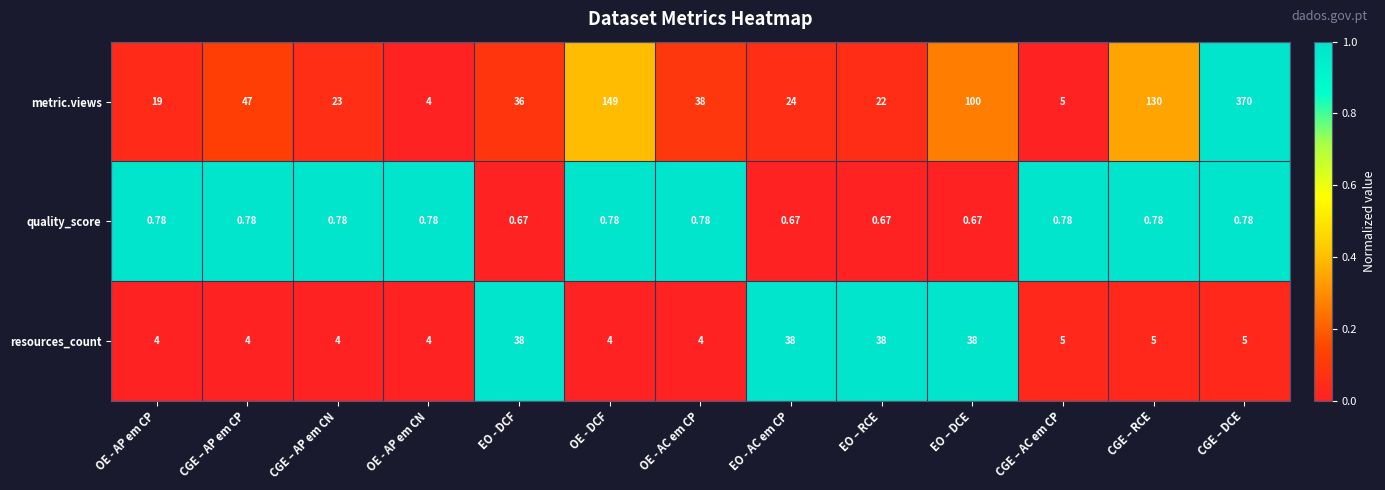

At which label does metric.views reach its peak?

CGE – DCE